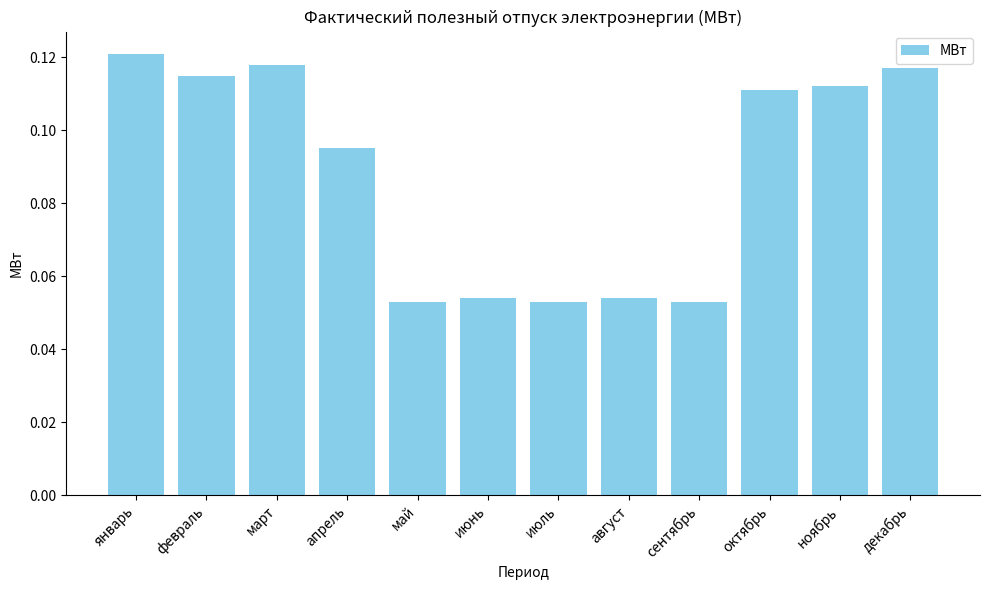

What is the sum of all values?

1.1